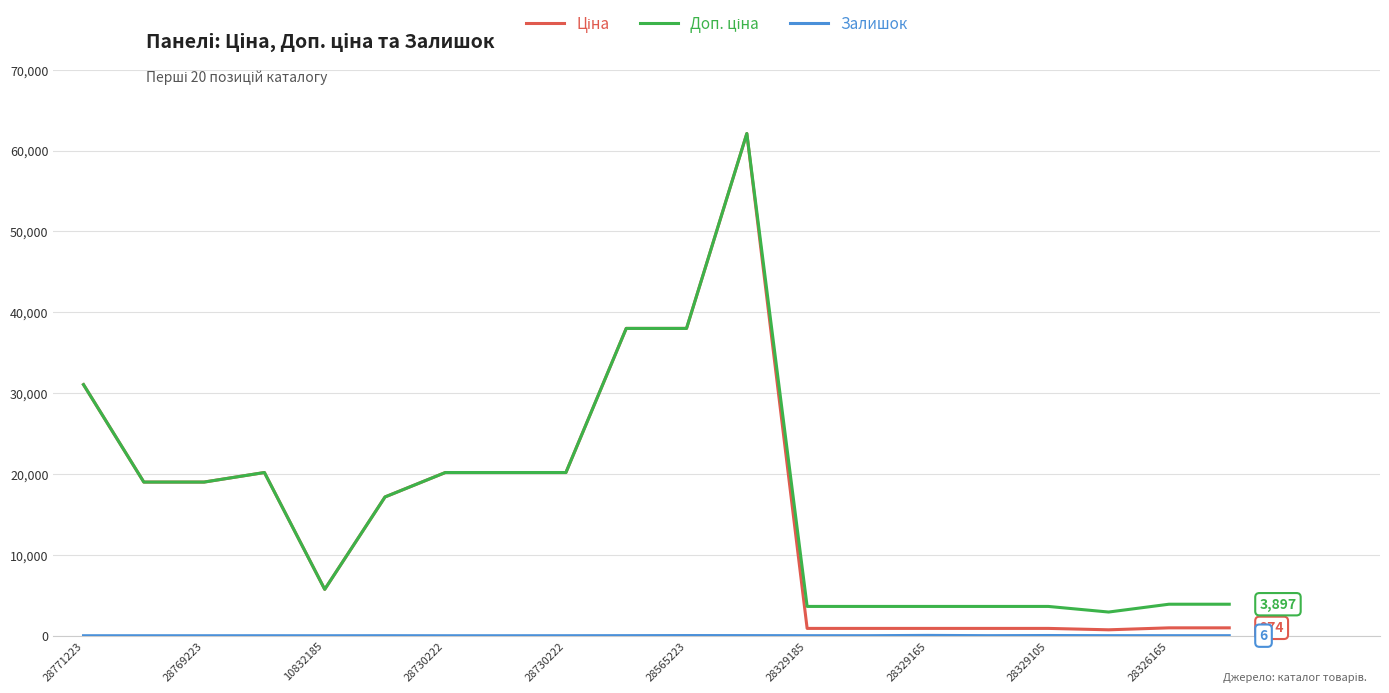

What is the greatest value displayed?

62116.9